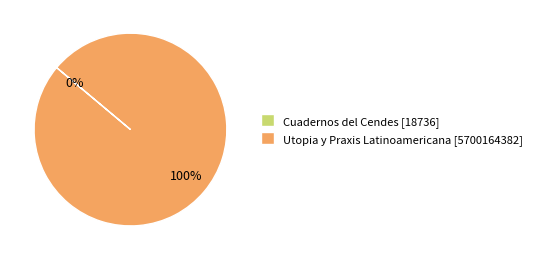

To the nearest percent, what is the difference between the largest and smallest slice percentages?

100%